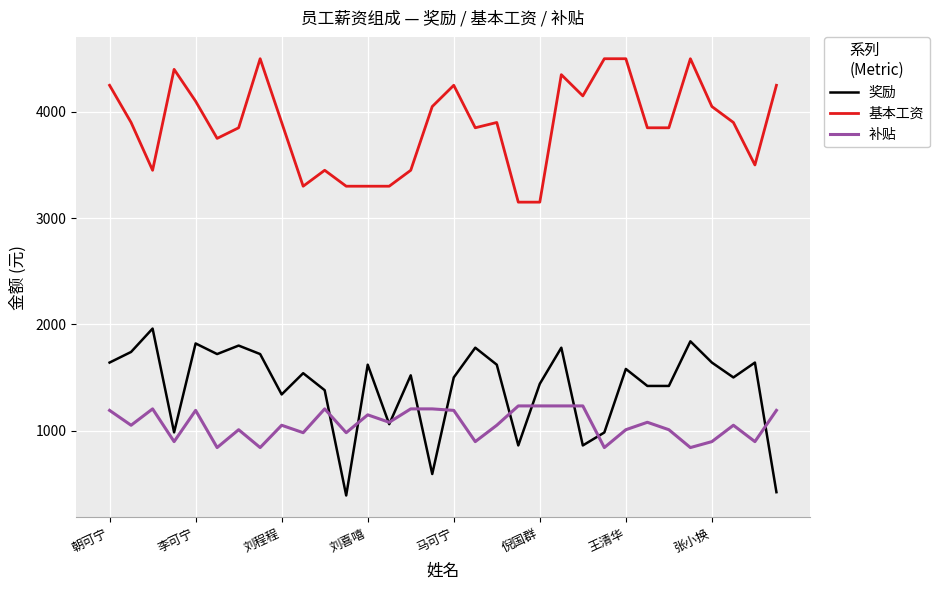

What are all the series names shown in the legend?

奖励, 基本工资, 补贴